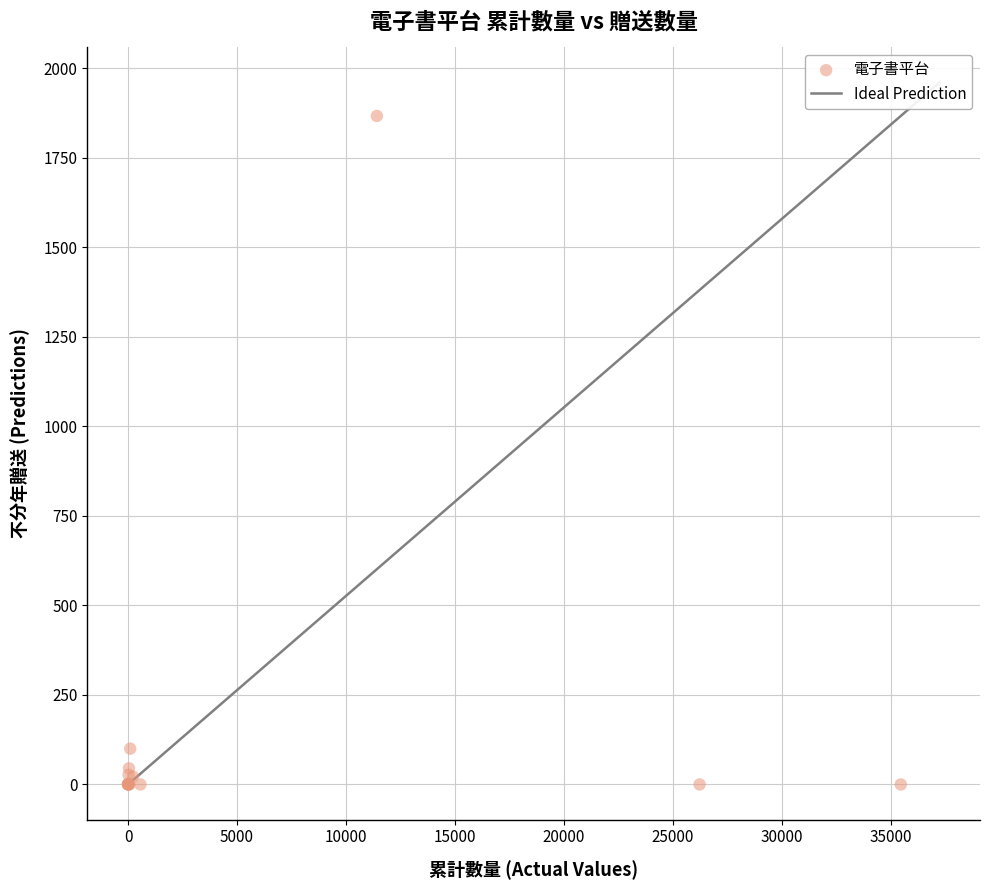

What Y value in the scatter plot is closest to 933?

100